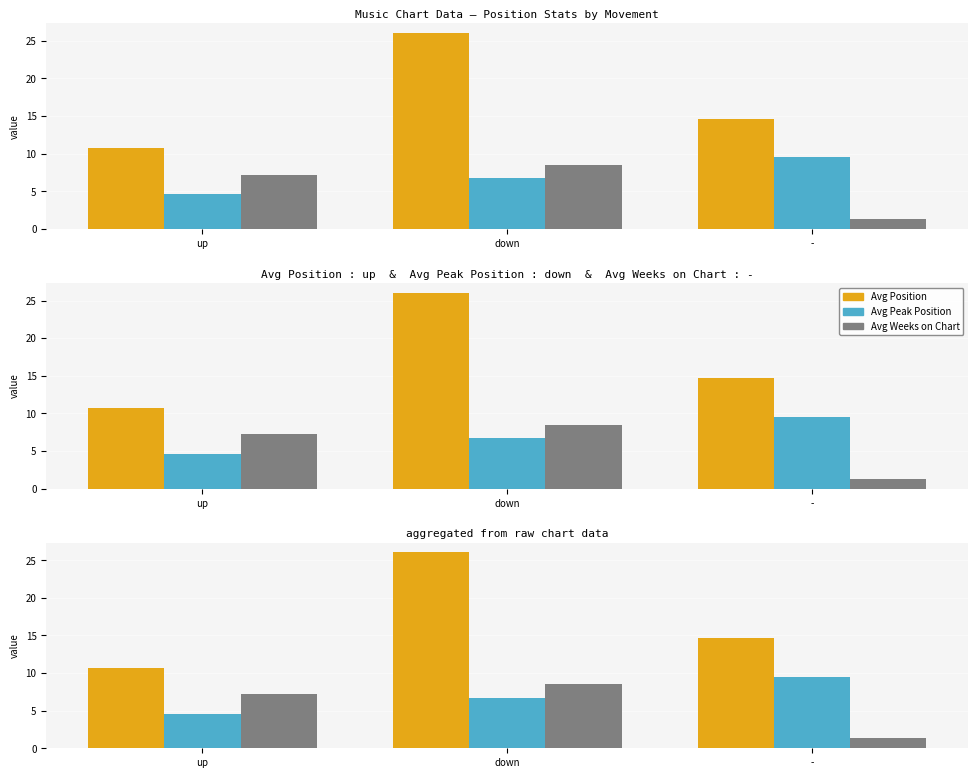

Which series has the widest spread of values?

Avg Position